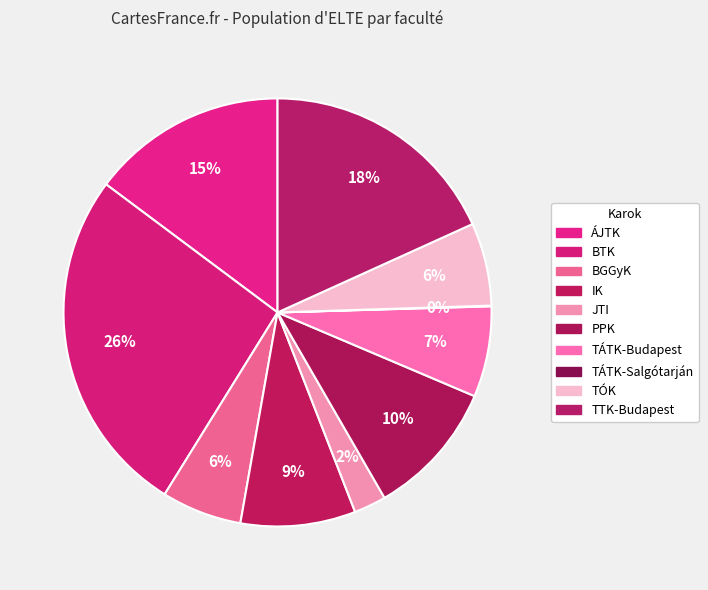

True or false: JTI accounts for 1% of the total.

False